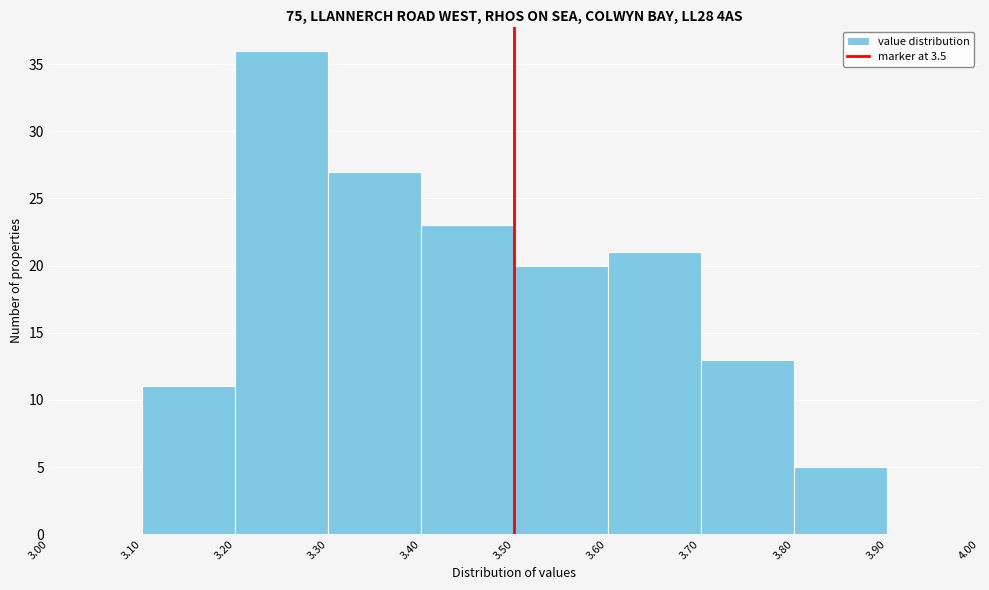

Over which range of the x-axis is the bar tallest?

3.20 to 3.30